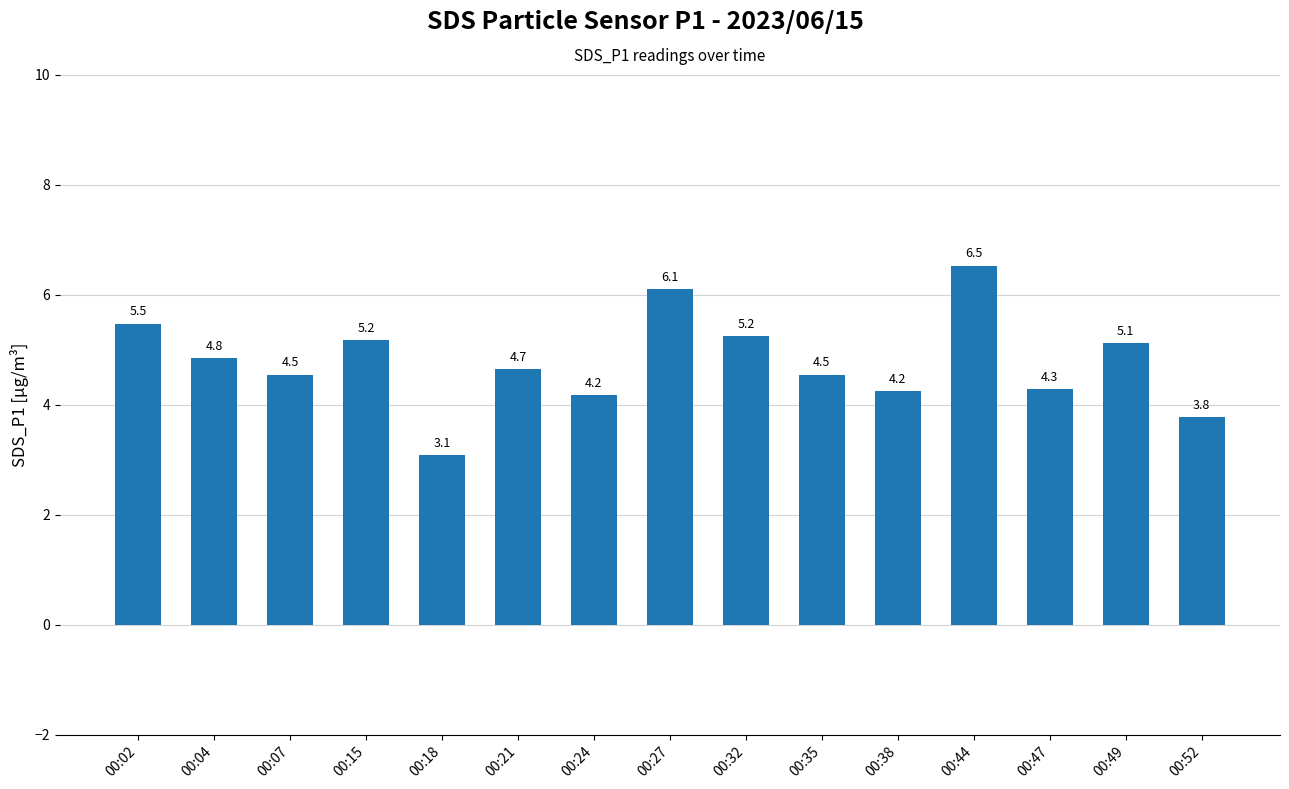

What is the value of the 8th bar from the left?

6.1